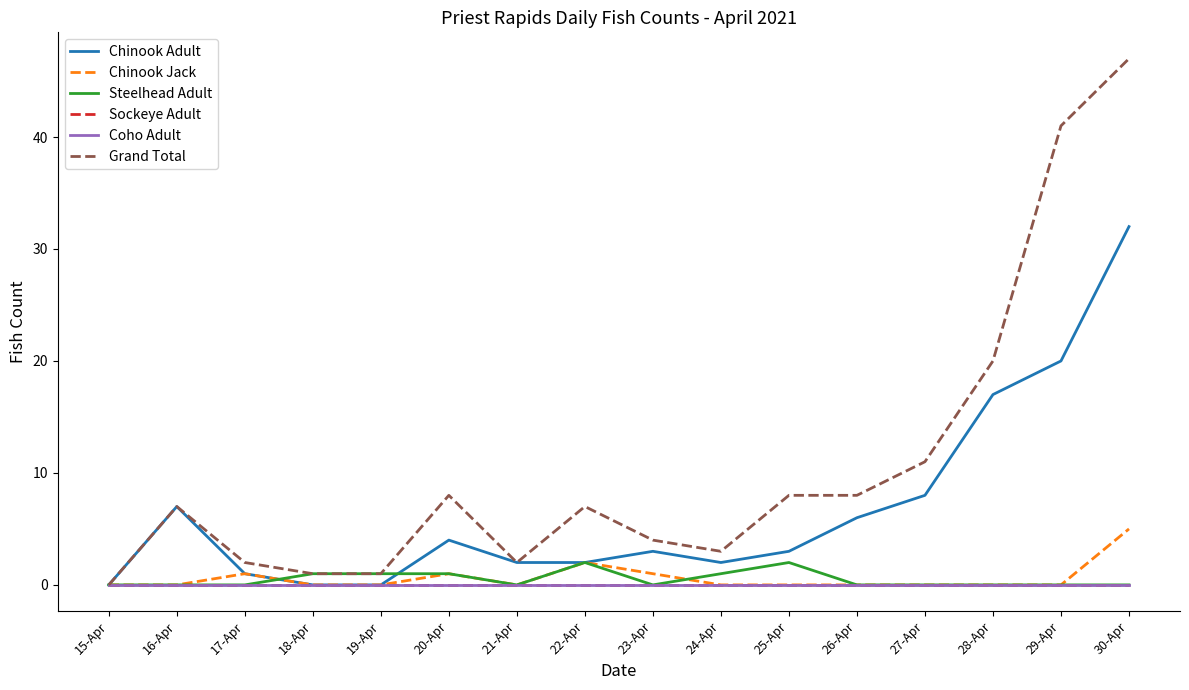

True or false: Sockeye Adult has more than 2 interior local peaks.

False